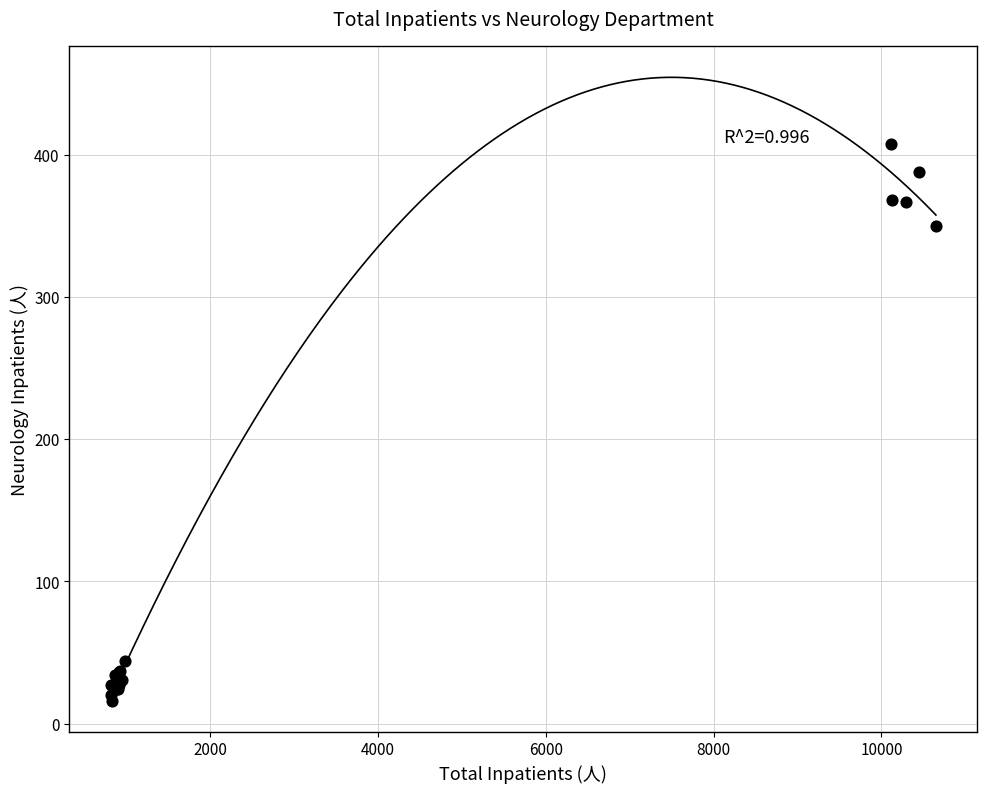

What Y value in the scatter plot is closest to 212?

350